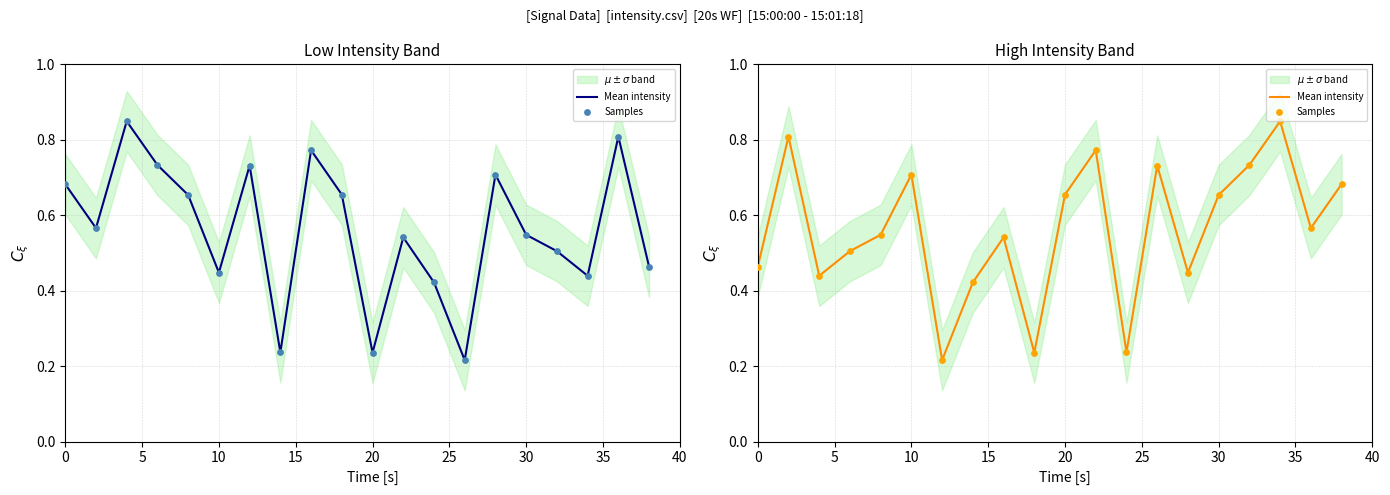

Is the value of Mean intensity at 17 greater than the value of Samples at 14?

Yes